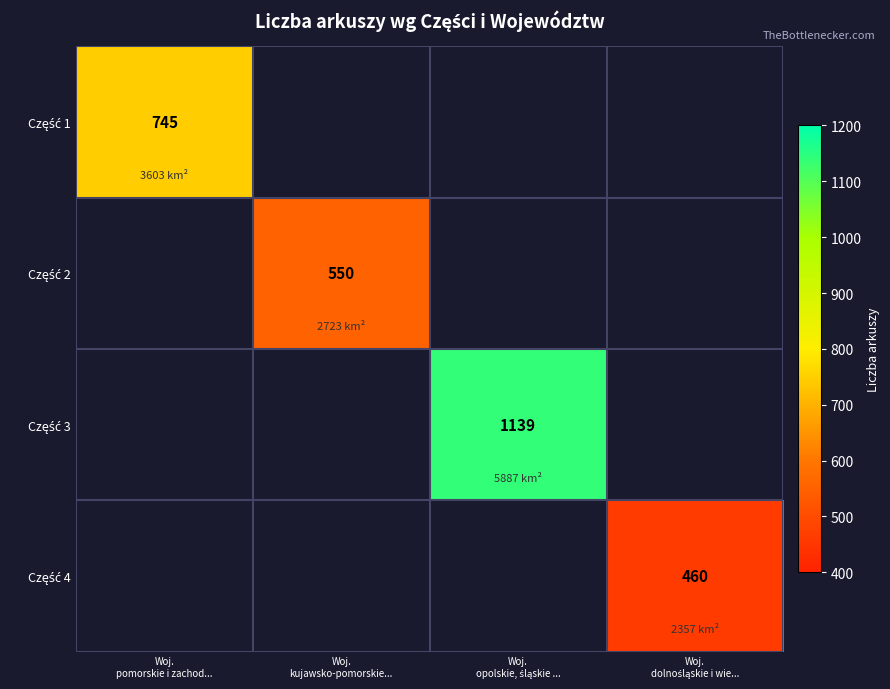

The value of Część 2 at Woj. kujawsko-pomorskie... is 884.1. True or false?

False